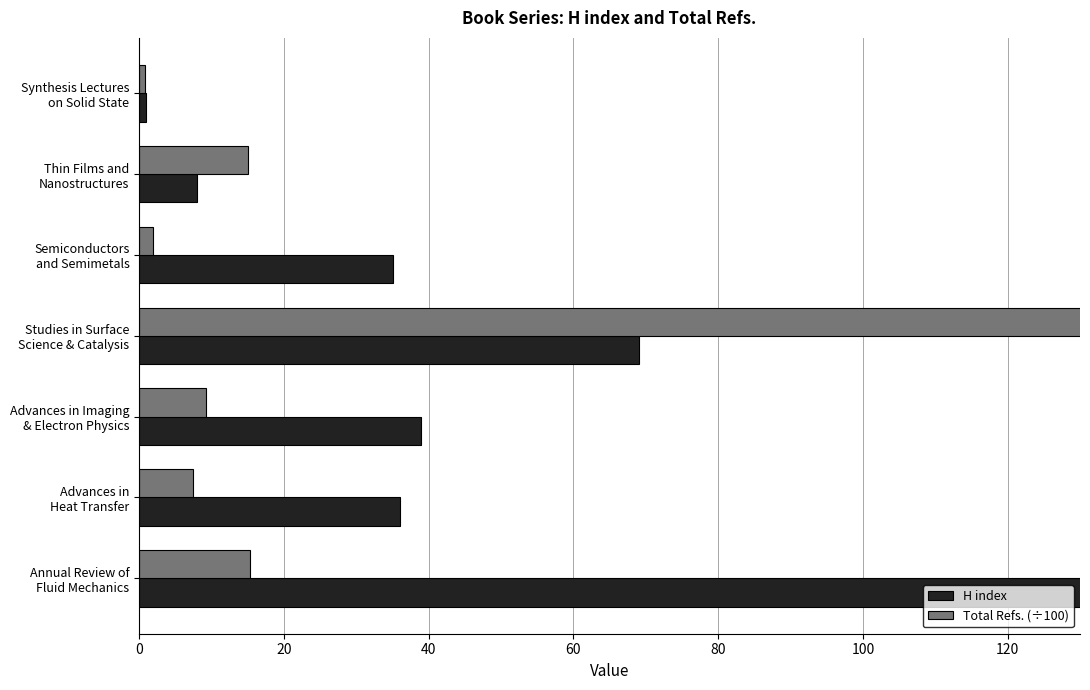

What is the greatest value displayed?

214.0